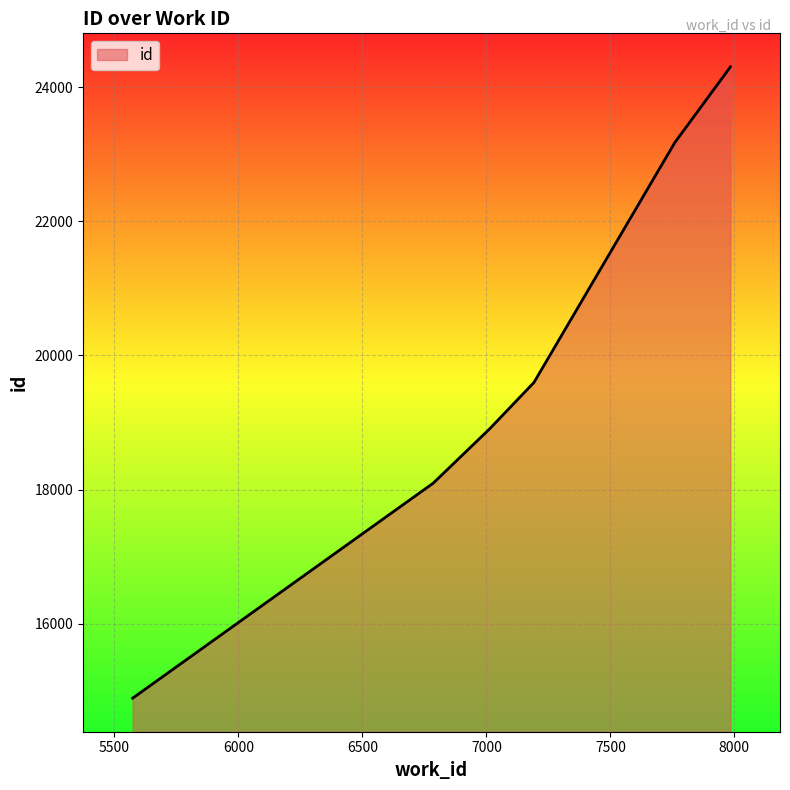

What is the value of the 5th point from the left?

23173